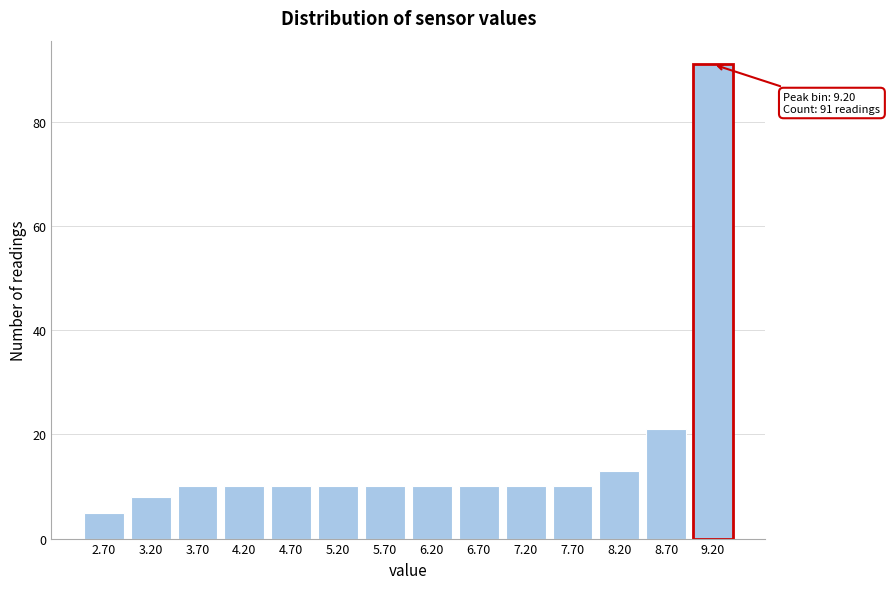

Reading right to left, transcribe all the data shown in this chart.

91	21	13	10	10	10	10	10	10	10	10	10	8	5